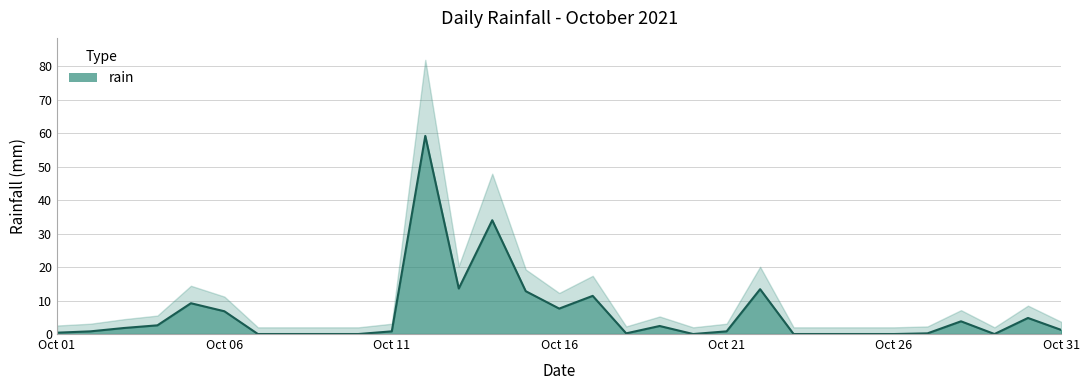

What is the difference between the maximum and minimum values?

59.2